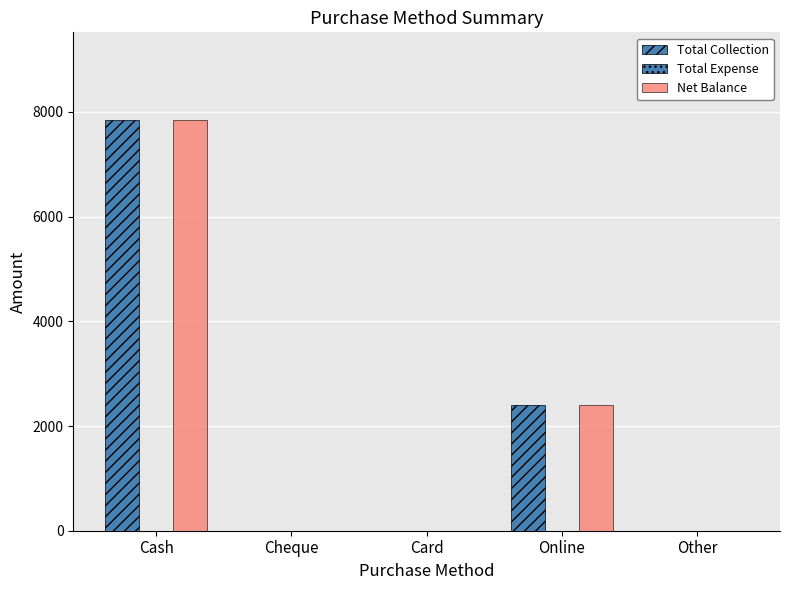

What is the average value of the Total Collection series?

2050